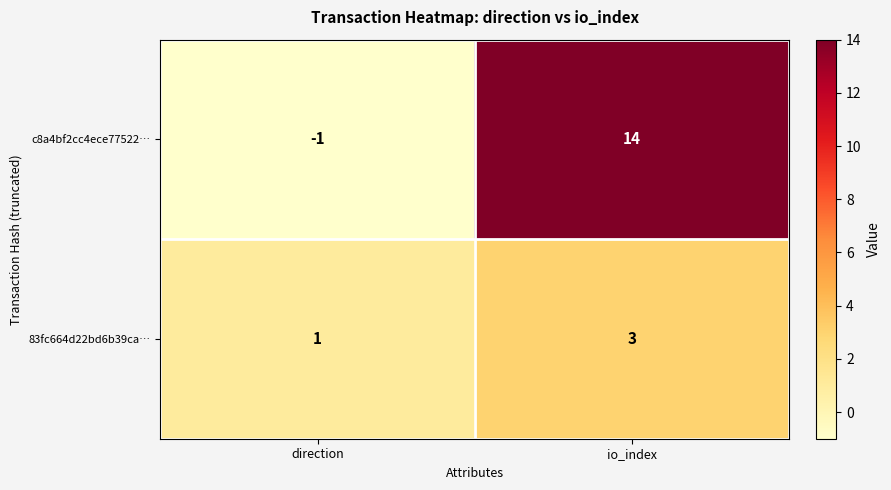

Where is c8a4bf2cc4ece77522… nearest to the value 6?

direction